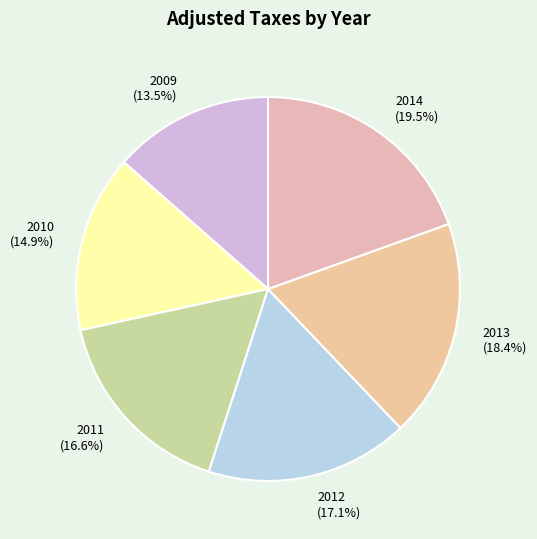

What percentage do 2014 and 2013 together represent?

37.9%